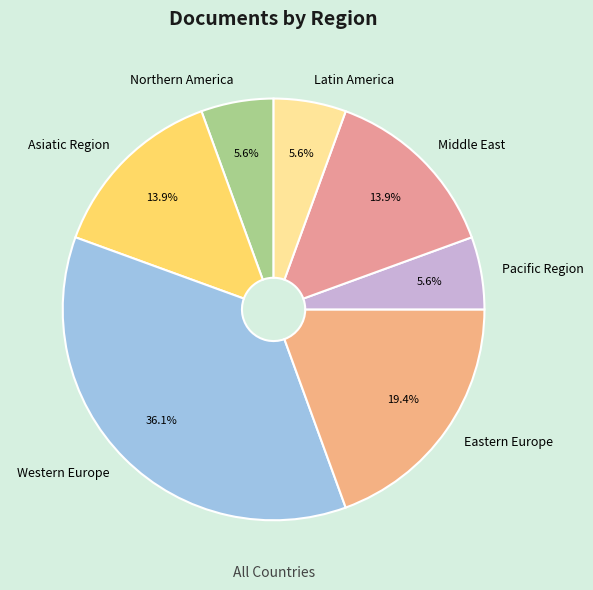

Is it true that Western Europe is 36% of the pie?

True